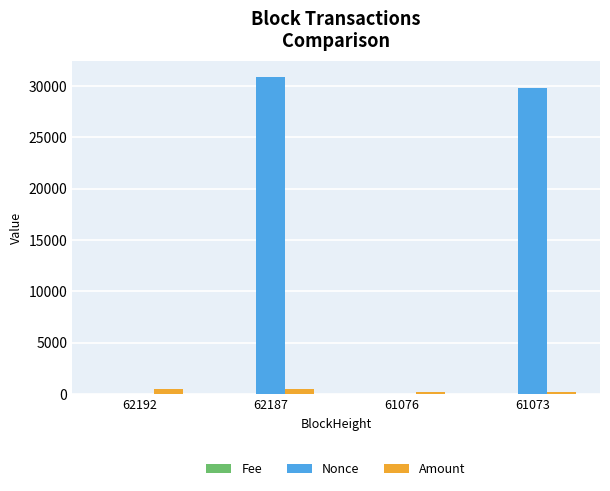

Is it true that Amount equals 499.9 at 62192?

True